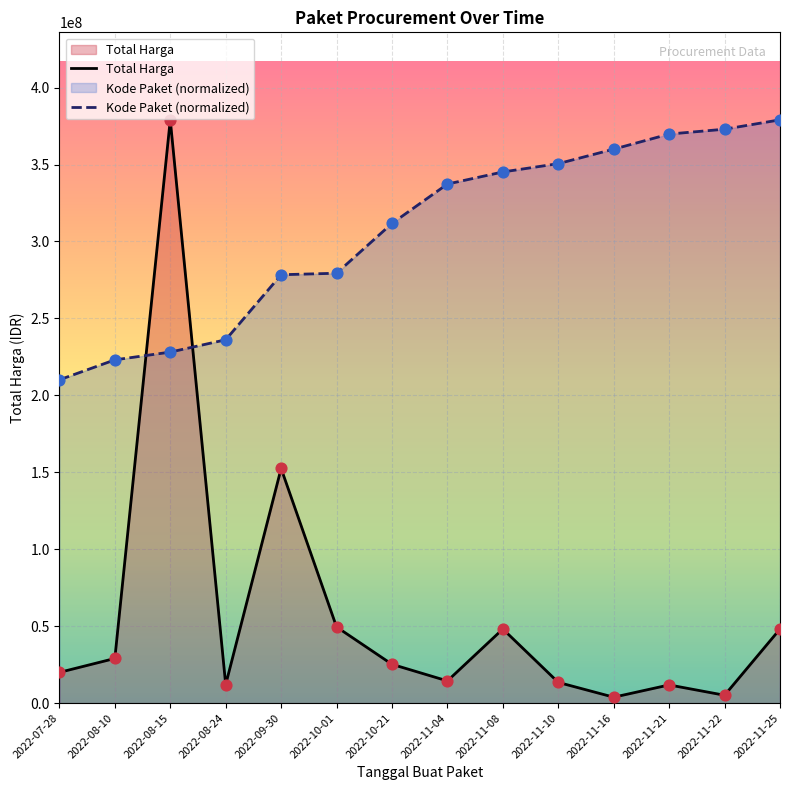

Which series has the largest total across all categories?

Kode Paket (normalized)